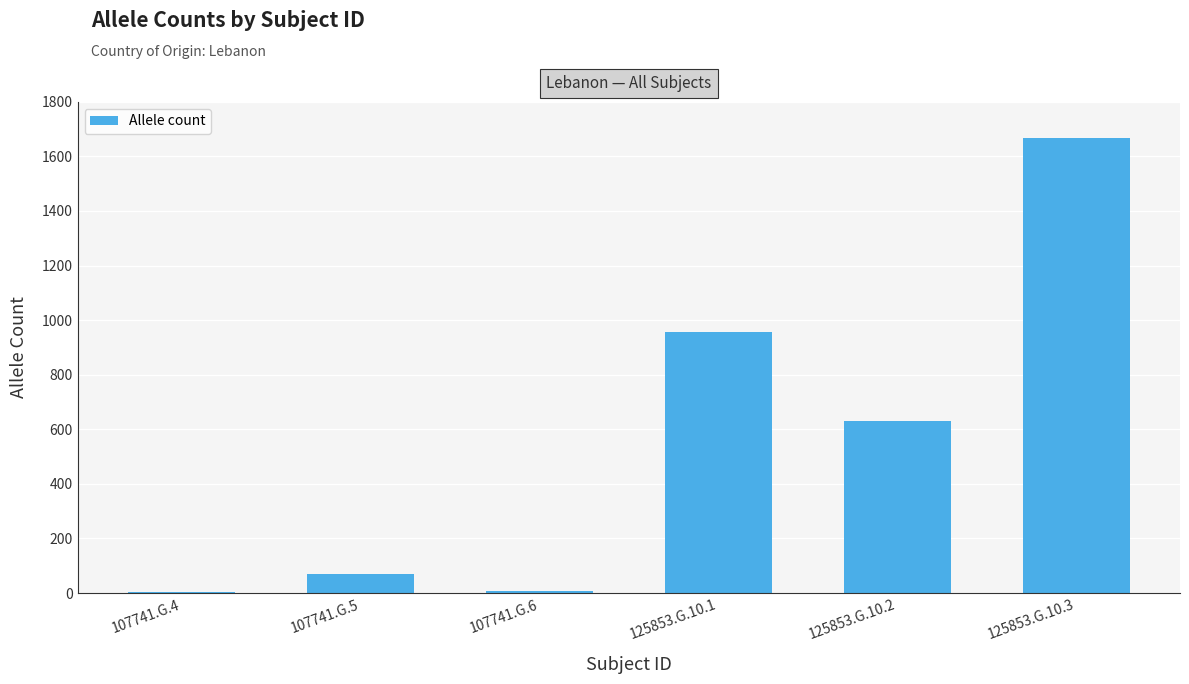

What is the sum of all values?

3334